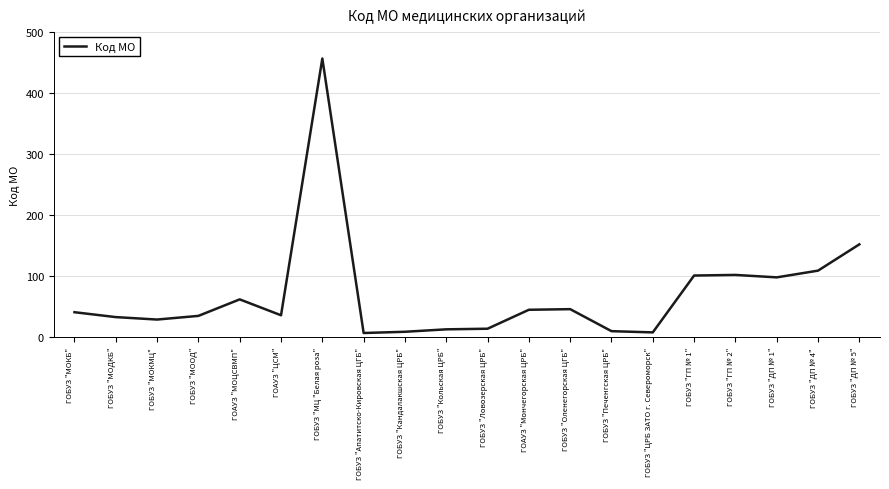

Where is the data nearest to the value 231?

ГОБУЗ "ДП № 5"